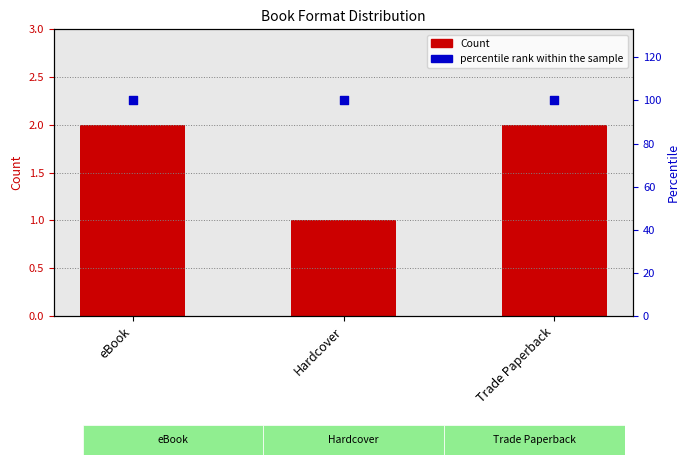

Which series reaches the minimum Y coordinate?

Count